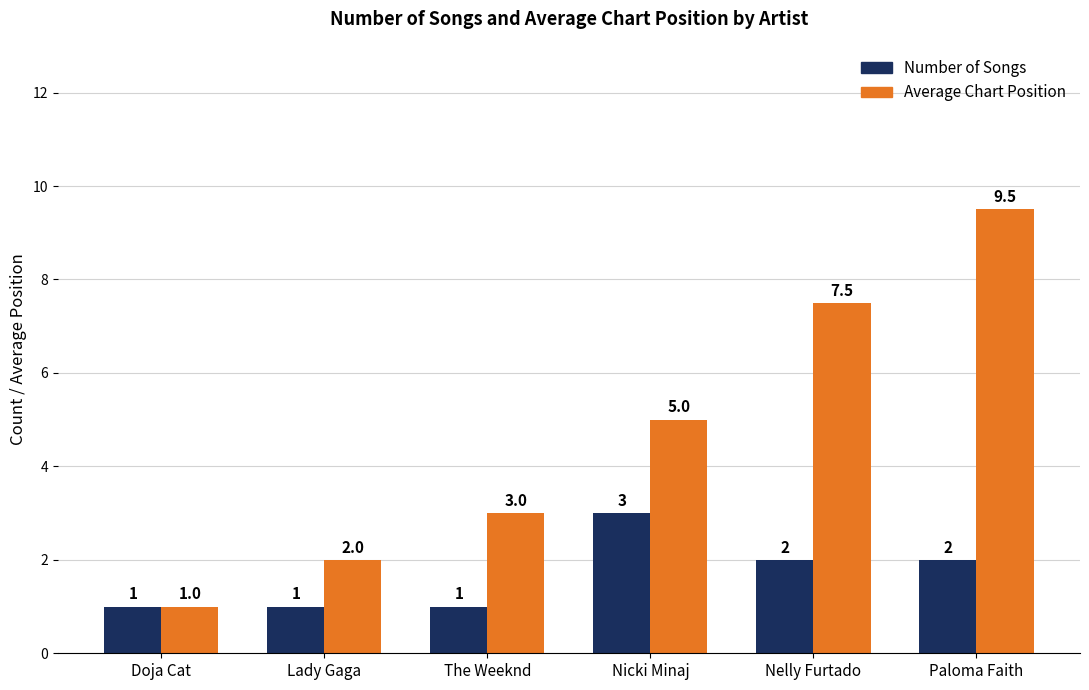

At which label is Average Chart Position closest to 5?

Nicki Minaj